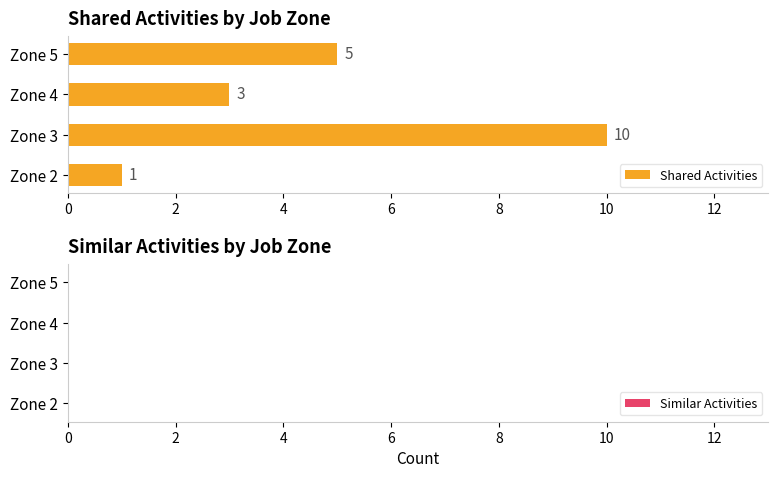

What is the ratio of the value at Zone 3 to the value at Zone 5?

2.0